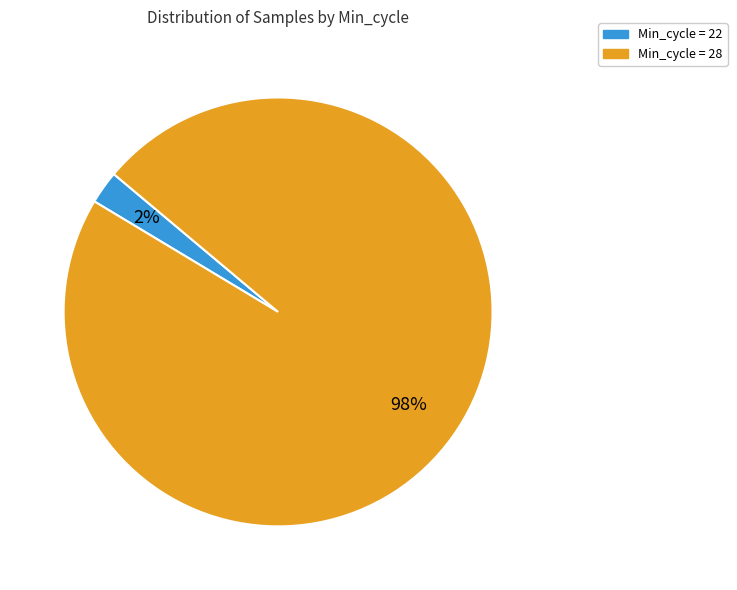

To the nearest percent, what is the average slice percentage?

50%